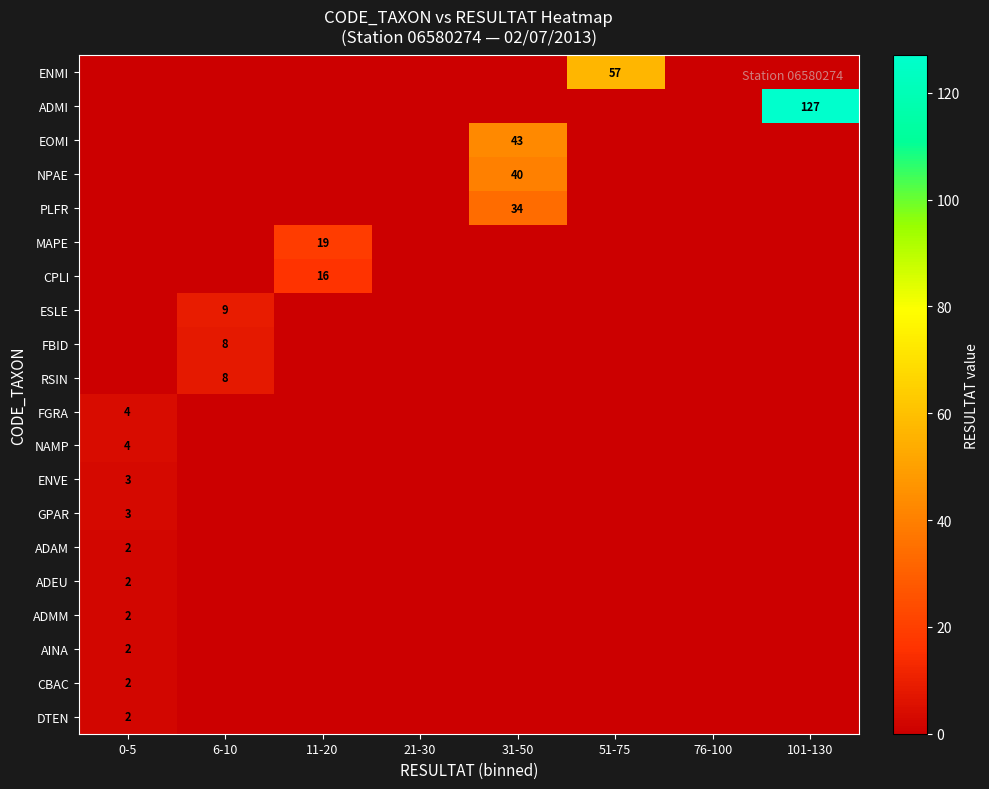

What is the difference between the maximum and second lowest values in the PLFR series?

34